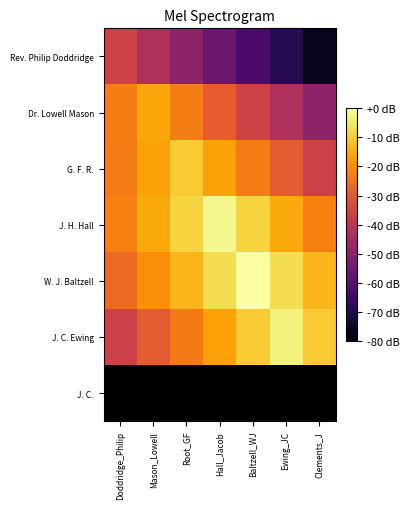

Which has a higher value, Baltzell_WJ or Clements_J?

Baltzell_WJ